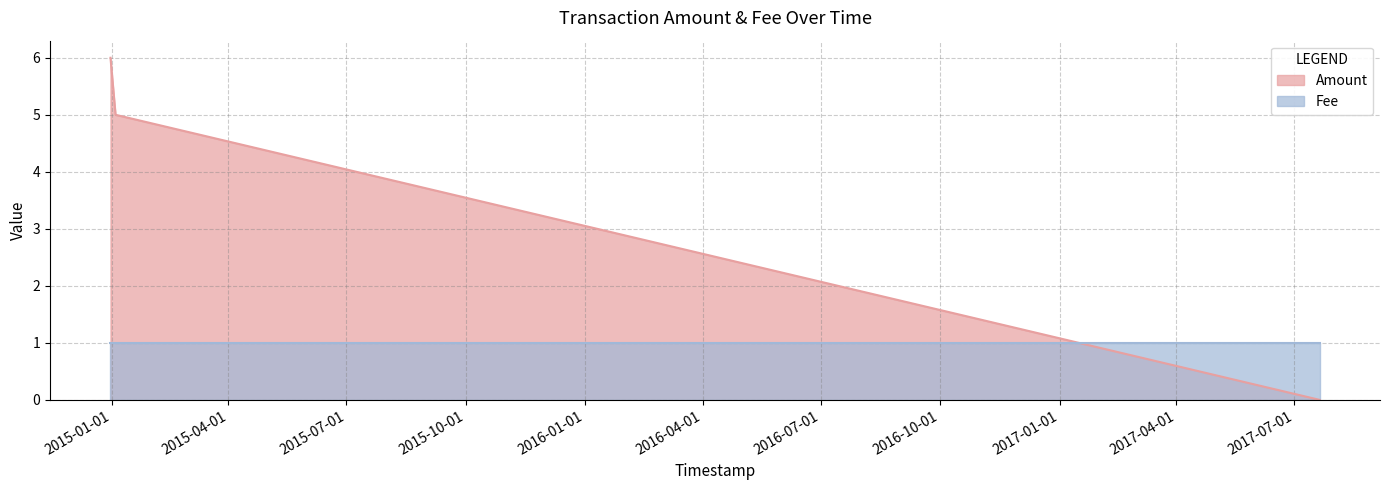

The value at 2017-07-20 12:43:42 is 0. True or false?

True